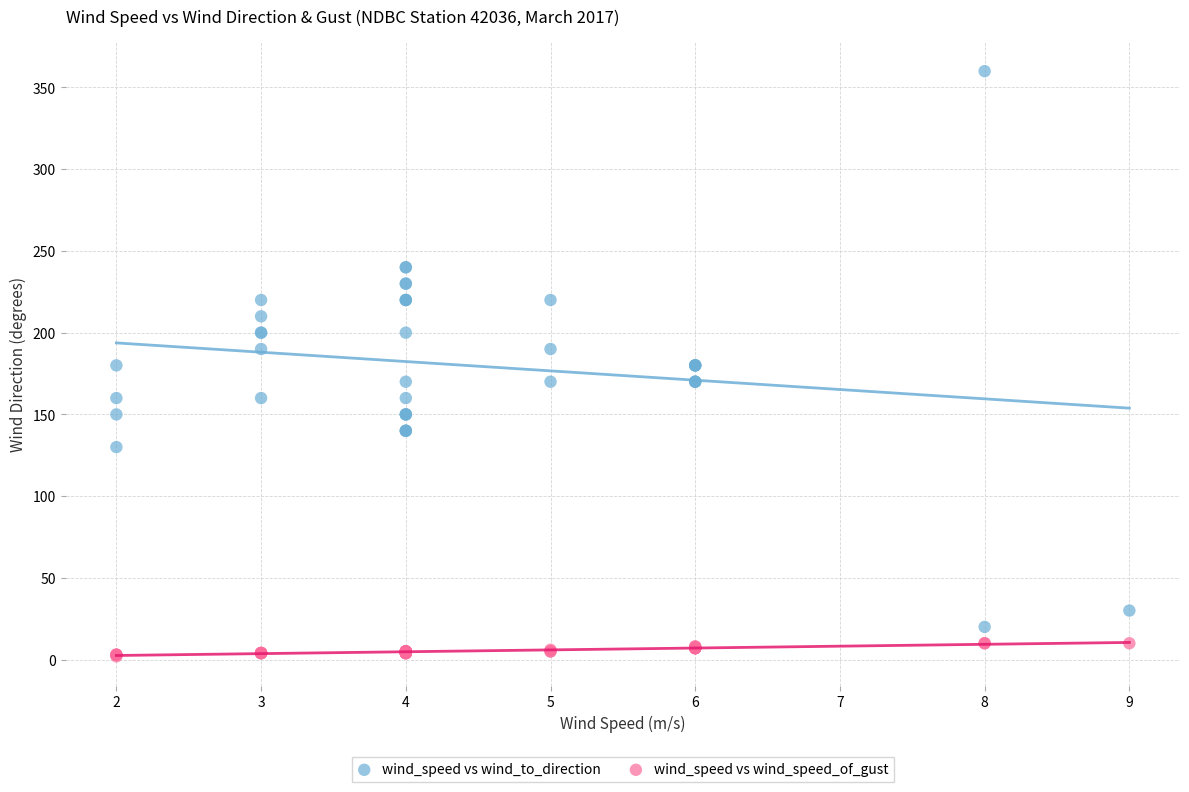

Which series reaches the minimum Y coordinate?

wind_speed vs wind_speed_of_gust